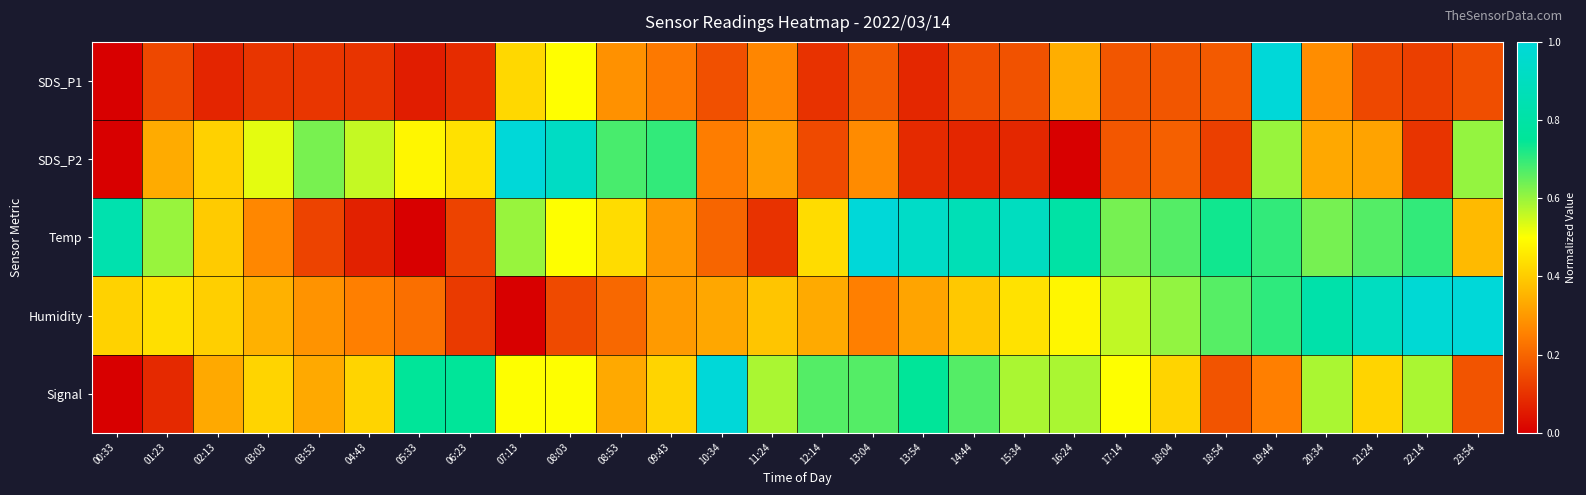

Reading left to right, transcribe all the data shown in this chart.

SDS_P1: 00:33=0.0	01:23=0.1	02:13=0.1	03:03=0.1	03:53=0.1	04:43=0.1	05:33=0.1	06:23=0.1	07:13=0.4	08:03=0.5	08:53=0.3	09:43=0.2	10:34=0.2	11:24=0.3	12:14=0.1	13:04=0.2	13:54=0.1	14:44=0.2	15:34=0.2	16:24=0.3	17:14=0.2	18:04=0.2	18:54=0.2	19:44=1.0	20:34=0.3	21:24=0.1	22:14=0.1	23:54=0.2
SDS_P2: 00:33=0.0	01:23=0.3	02:13=0.4	03:03=0.5	03:53=0.6	04:43=0.6	05:33=0.5	06:23=0.4	07:13=1.0	08:03=0.9	08:53=0.7	09:43=0.7	10:34=0.2	11:24=0.3	12:14=0.1	13:04=0.3	13:54=0.1	14:44=0.1	15:34=0.1	16:24=0.0	17:14=0.2	18:04=0.2	18:54=0.1	19:44=0.6	20:34=0.3	21:24=0.3	22:14=0.1	23:54=0.6
Temp: 00:33=0.8	01:23=0.6	02:13=0.4	03:03=0.3	03:53=0.1	04:43=0.1	05:33=0.0	06:23=0.1	07:13=0.6	08:03=0.5	08:53=0.4	09:43=0.3	10:34=0.2	11:24=0.1	12:14=0.4	13:04=1.0	13:54=0.9	14:44=0.9	15:34=0.9	16:24=0.8	17:14=0.6	18:04=0.7	18:54=0.7	19:44=0.7	20:34=0.6	21:24=0.7	22:14=0.7	23:54=0.4
Humidity: 00:33=0.4	01:23=0.4	02:13=0.4	03:03=0.3	03:53=0.3	04:43=0.3	05:33=0.2	06:23=0.1	07:13=0.0	08:03=0.1	08:53=0.2	09:43=0.3	10:34=0.3	11:24=0.4	12:14=0.3	13:04=0.3	13:54=0.3	14:44=0.4	15:34=0.4	16:24=0.5	17:14=0.6	18:04=0.6	18:54=0.7	19:44=0.7	20:34=0.8	21:24=0.9	22:14=1.0	23:54=1.0
Signal: 00:33=0.0	01:23=0.1	02:13=0.3	03:03=0.4	03:53=0.3	04:43=0.4	05:33=0.8	06:23=0.8	07:13=0.5	08:03=0.5	08:53=0.3	09:43=0.4	10:34=1.0	11:24=0.6	12:14=0.7	13:04=0.7	13:54=0.8	14:44=0.7	15:34=0.6	16:24=0.6	17:14=0.5	18:04=0.4	18:54=0.2	19:44=0.2	20:34=0.6	21:24=0.4	22:14=0.6	23:54=0.2